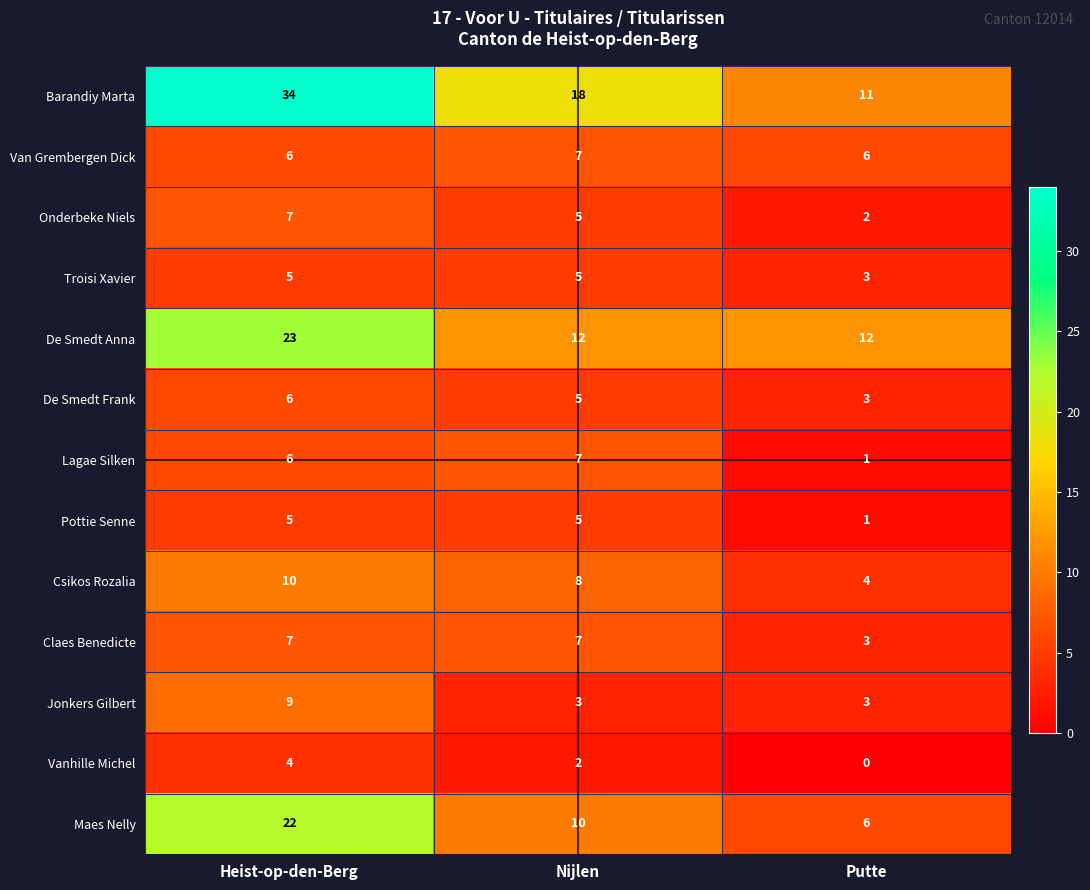

How many Troisi Xavier values are between 3 and 5?

3